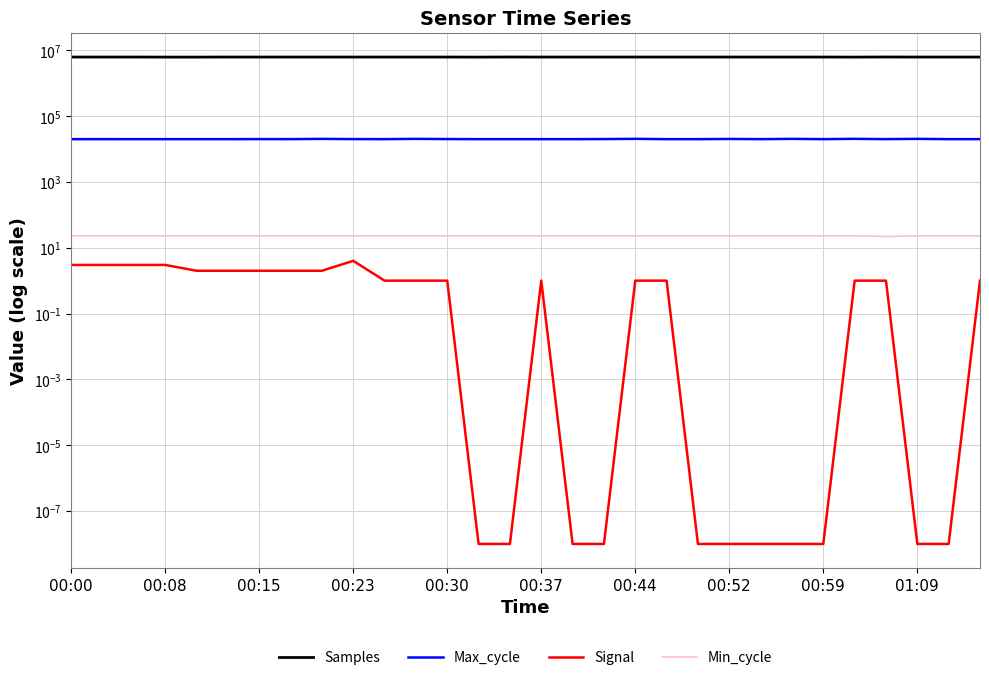

Which series has the largest total across all categories?

Samples